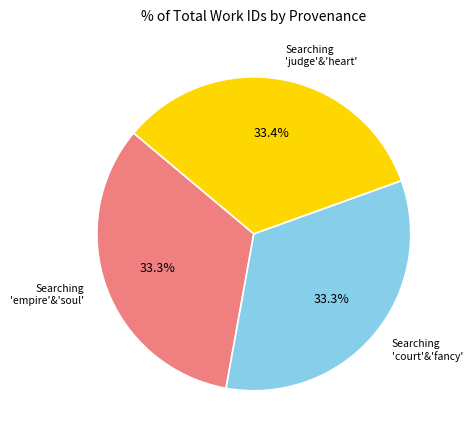

Does any single category account for the majority?

No